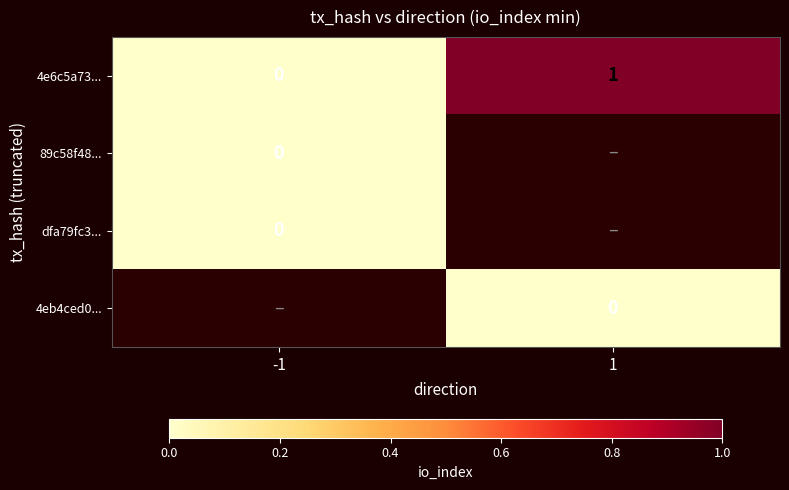

How many series are shown in this chart?

4